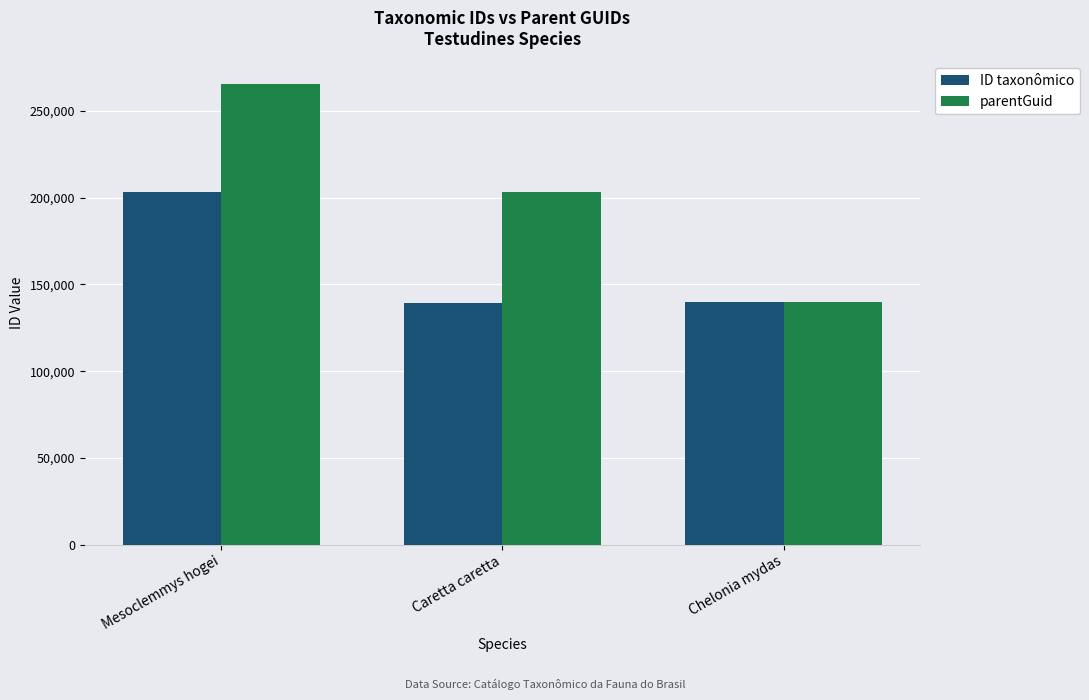

What is the maximum value for parentGuid?

265246